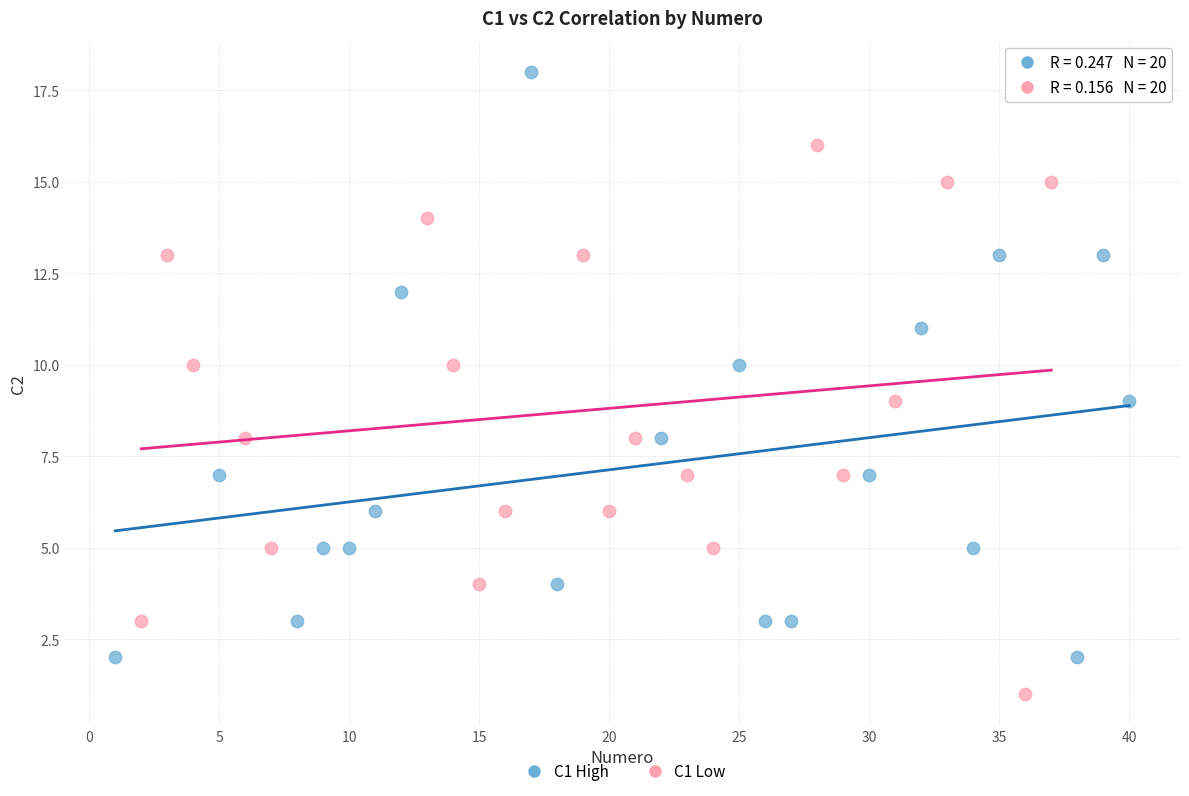

Which series reaches the minimum Y coordinate?

C1 Low